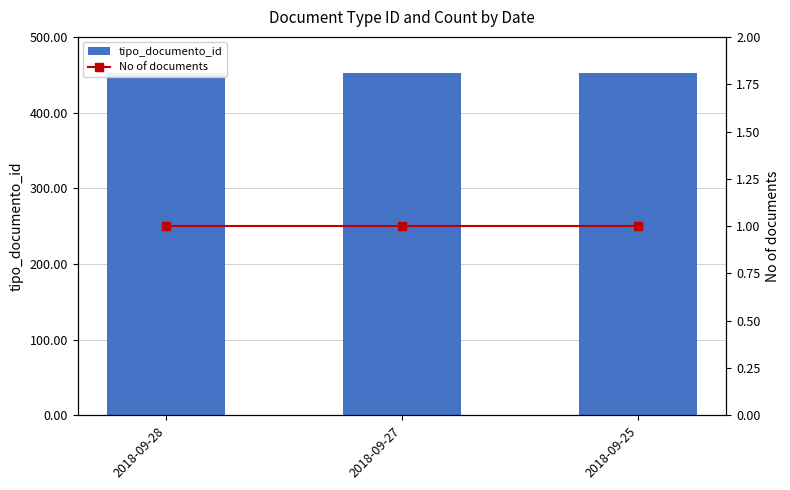

Between 2018-09-28 and 2018-09-25, which series saw the biggest shift?

tipo_documento_id